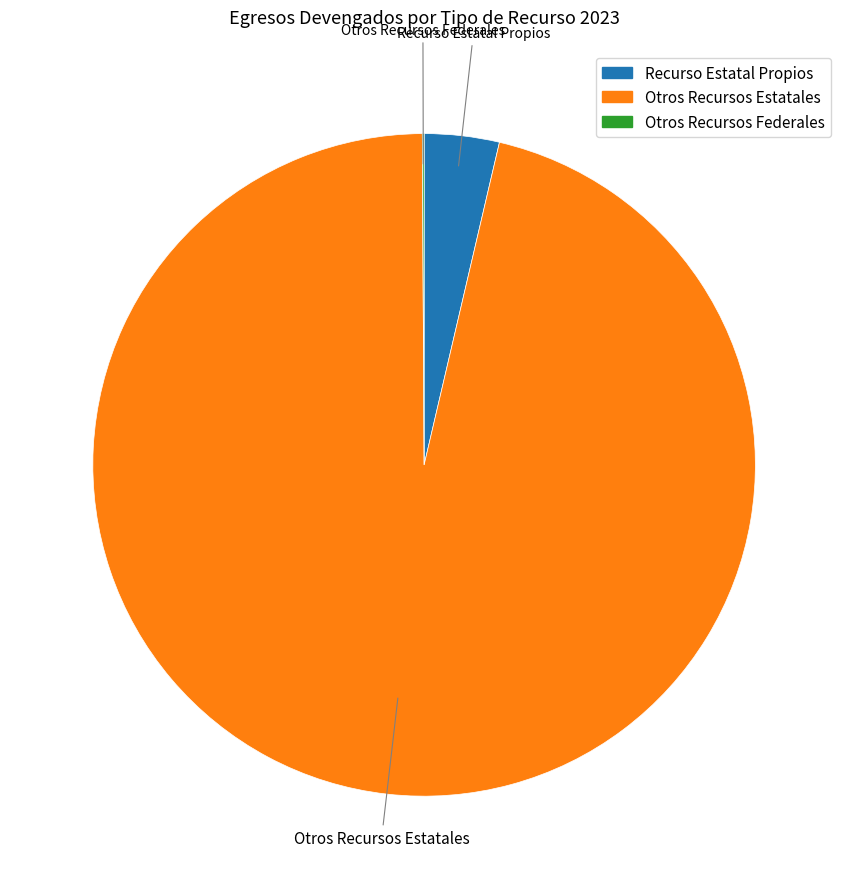

What is the ratio of the value at Otros Recursos Estatales to the value at Recurso Estatal Propios?

26.3